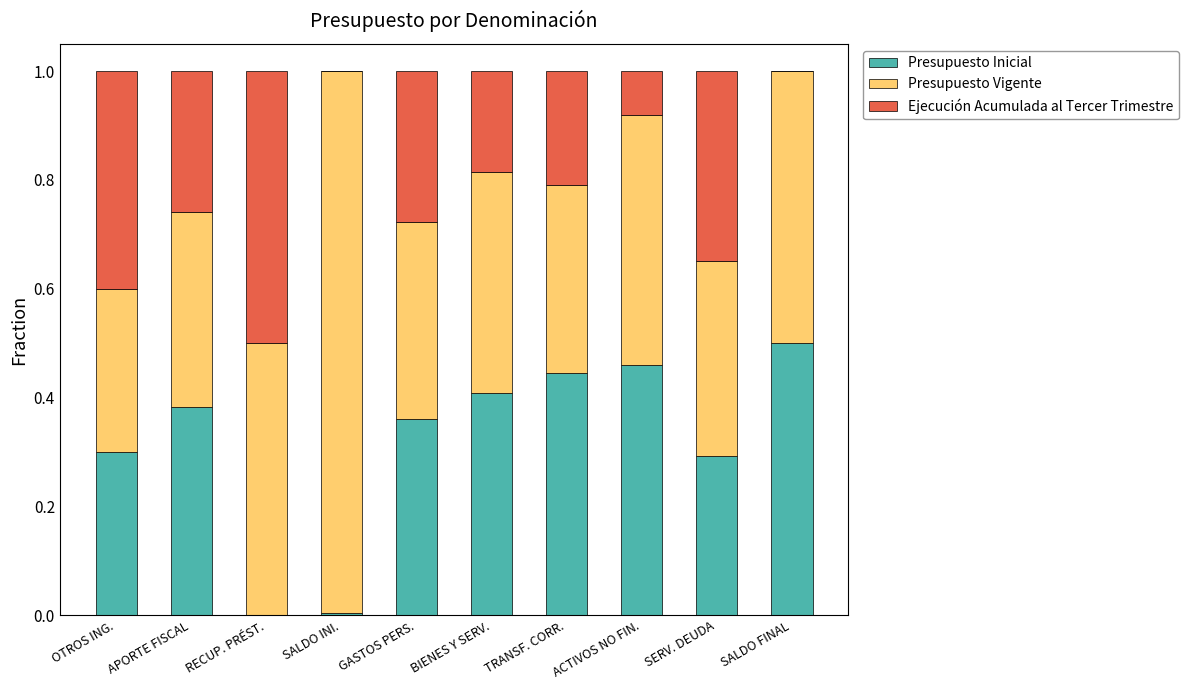

What is the total value across all series at OTROS ING.?

1.0